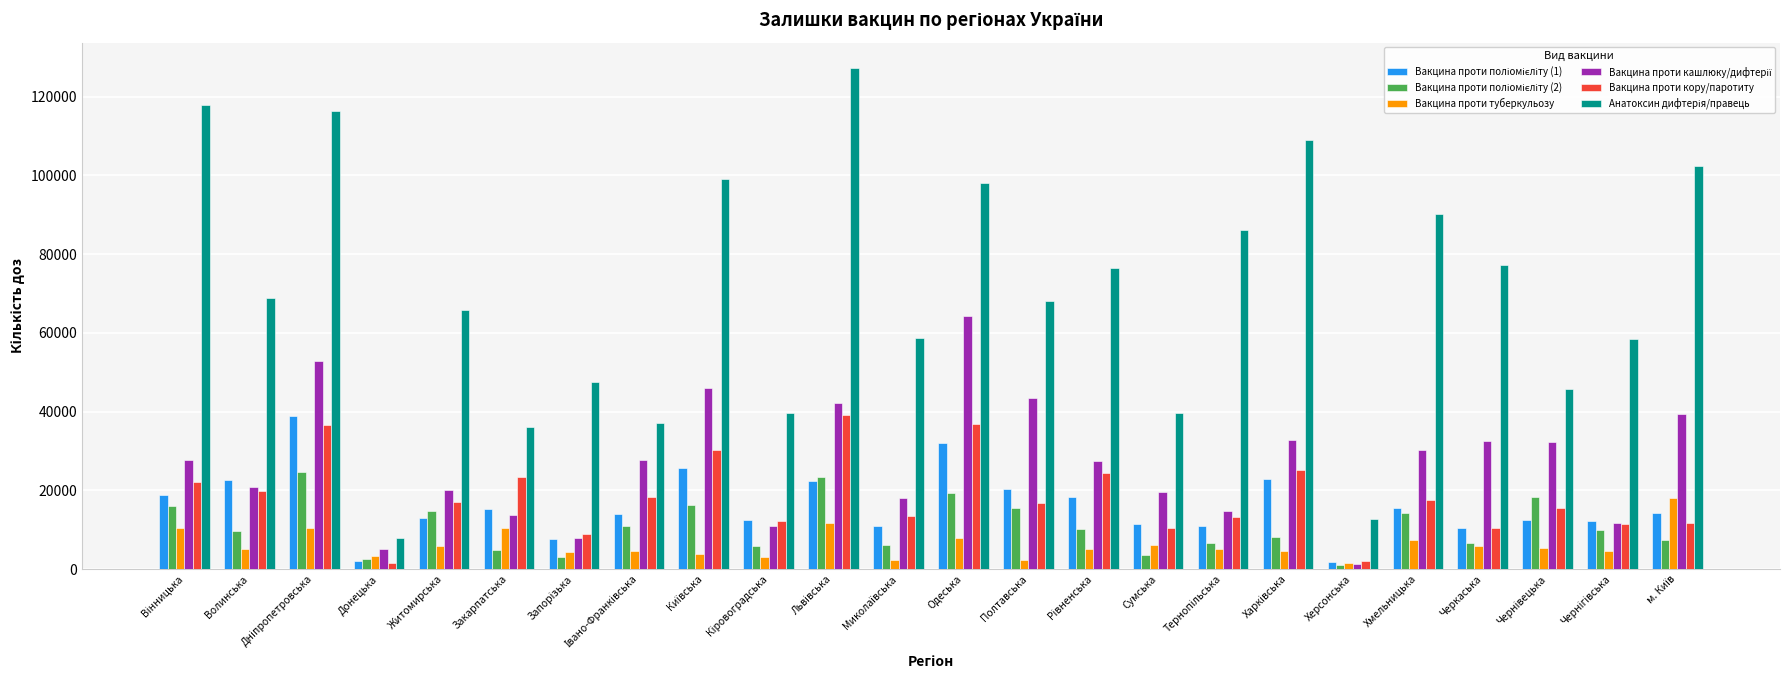

What is the value of the Вакцина проти туберкульозу bar at the 16th from the left?

6160